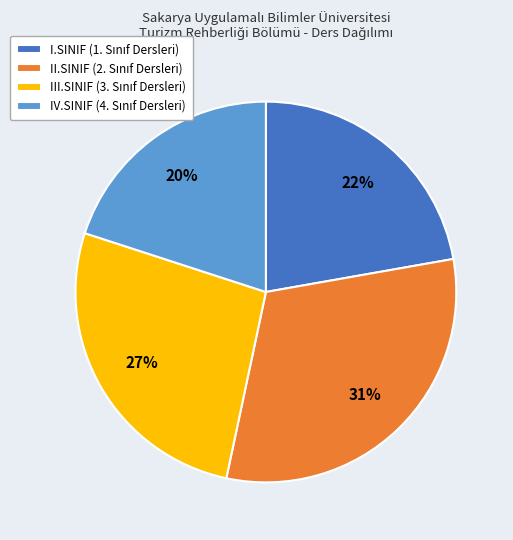

How many slices are in this pie chart?

4